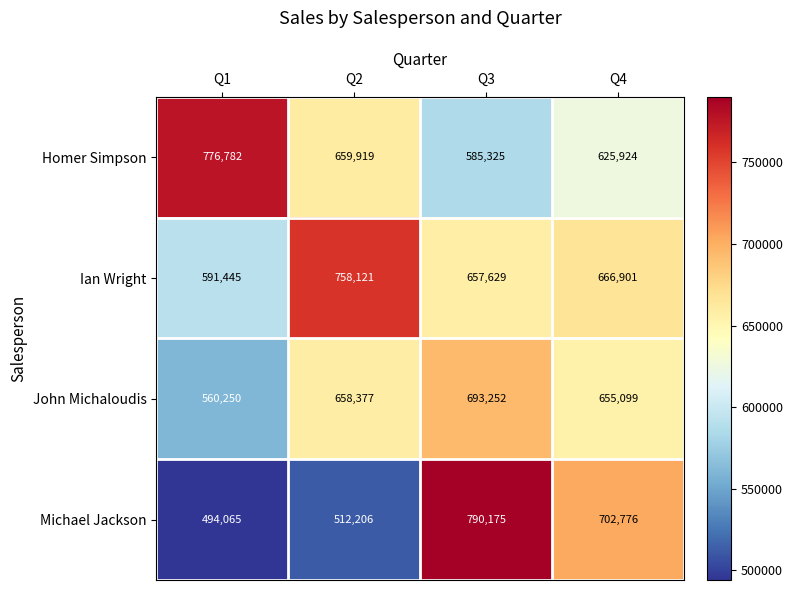

What is the difference between the maximum and second lowest values in the Homer Simpson series?

150858